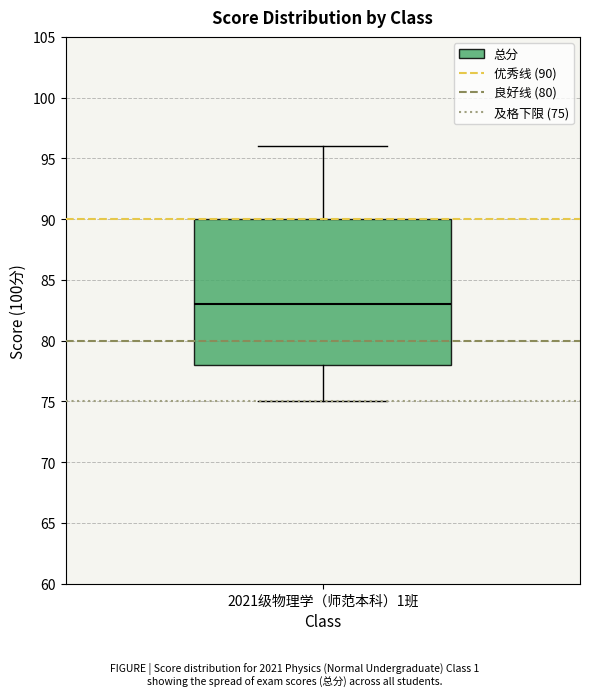

Read this box plot against the y-axis: the position of the median line, the range covered by the box, and the ends of both whiskers. The values are not printed on the chart, so give them approximately, as read against the axis.

median 83, box 78 to 90, whiskers 75 to 96